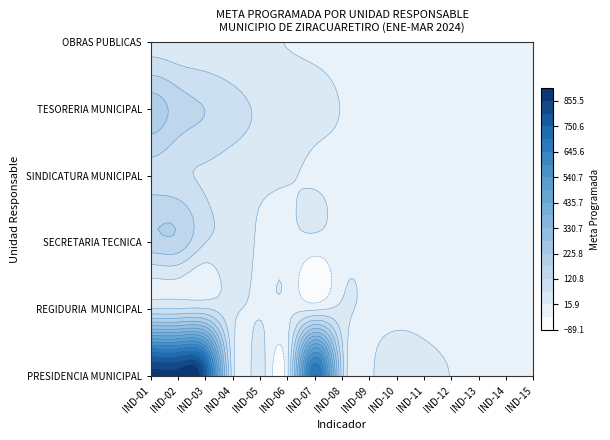

How many data points does each series have?

15